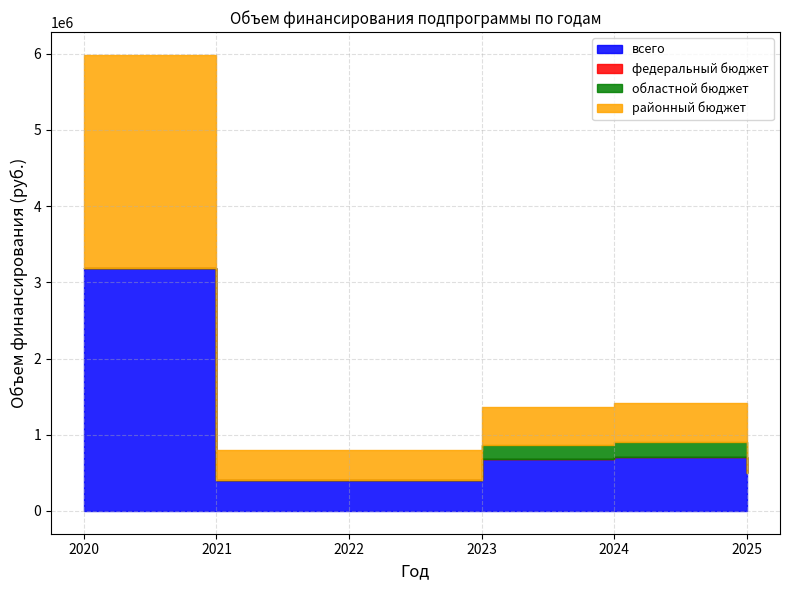

True or false: районный бюджет has a value of 500000.0 at 2023.

True